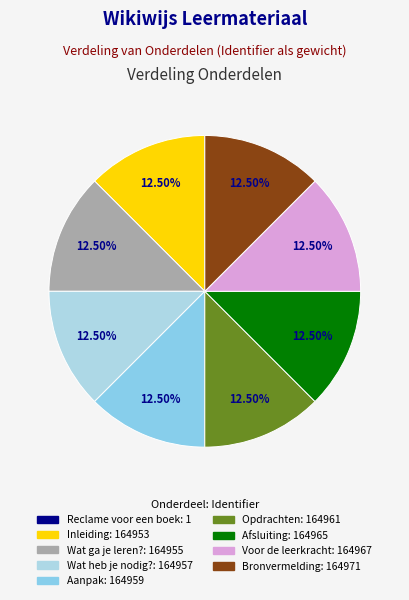

Approximately how many times larger is the value at Inleiding compared to Afsluiting?

1.0